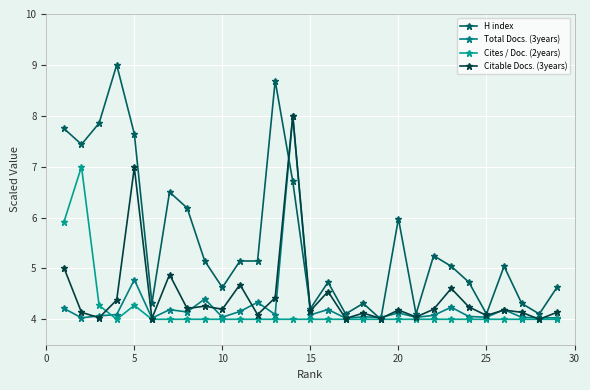

What is the minimum value shown in the chart?

4.0